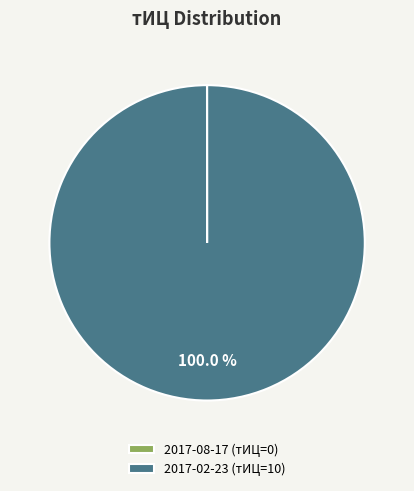

Which slice represents more than half of the pie?

2017-02-23 (тИЦ=10)